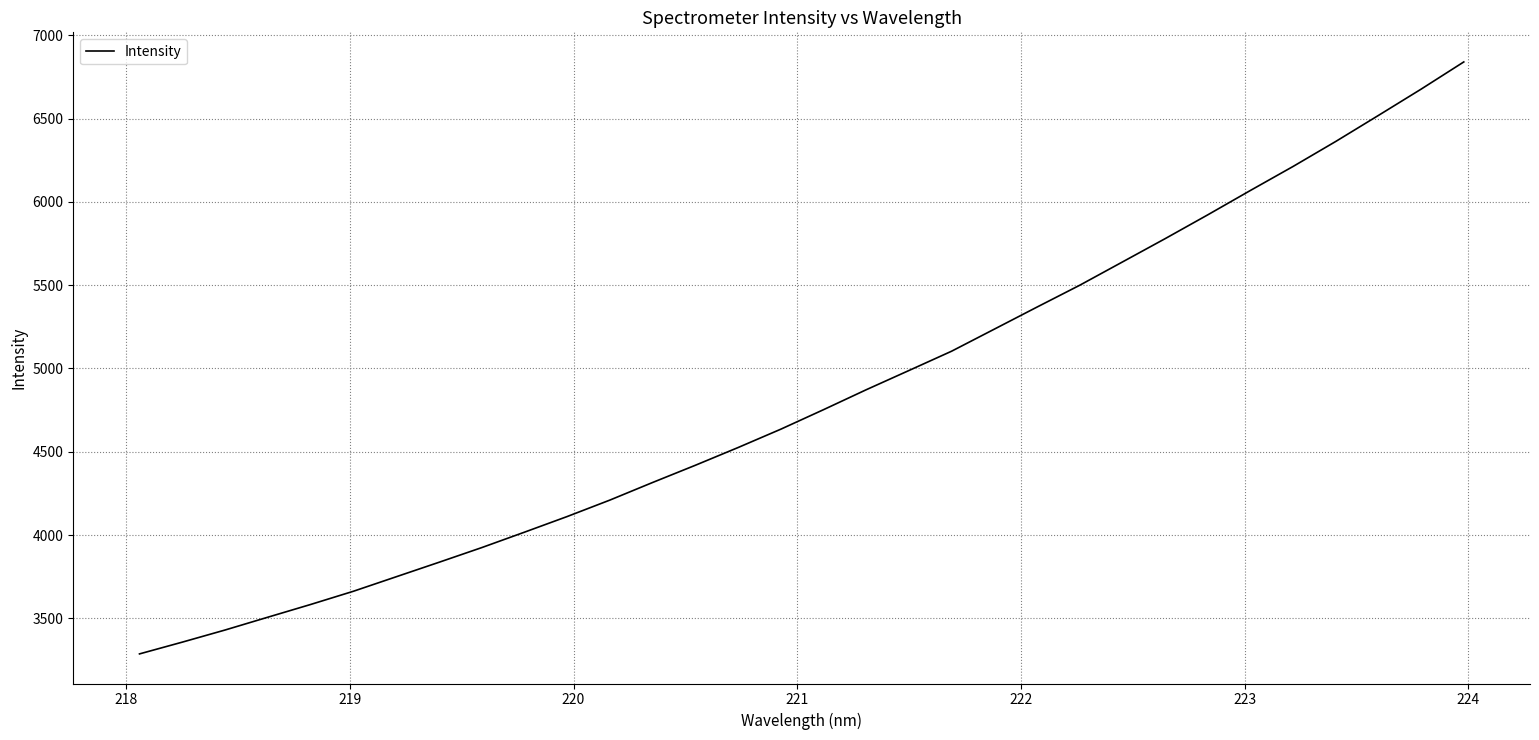

True or false: the data has more than 0 interior local peaks.

False